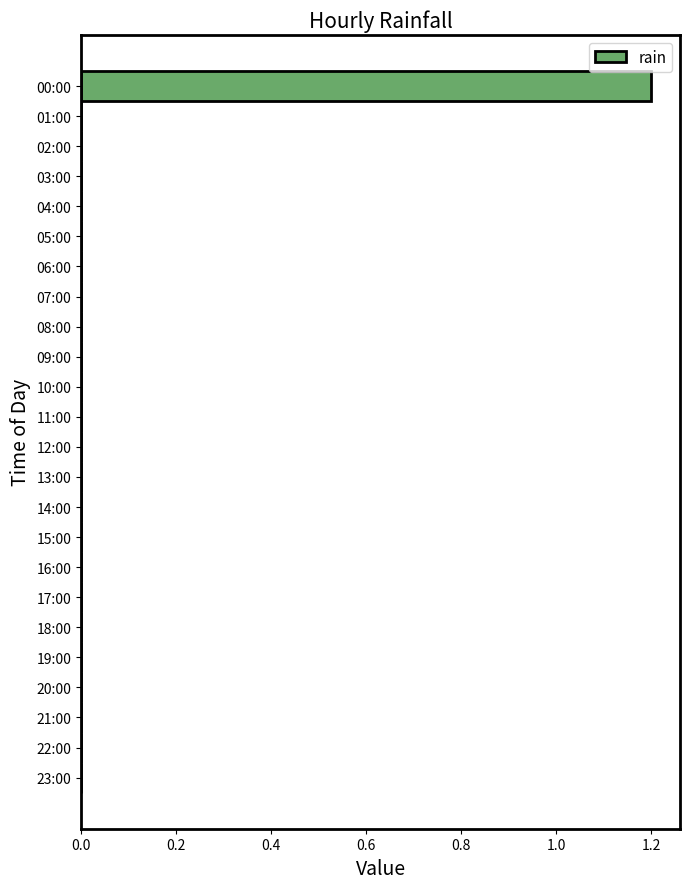

Reading bottom to top, transcribe all the data shown in this chart.

23:00=0.0	22:00=0.0	21:00=0.0	20:00=0.0	19:00=0.0	18:00=0.0	17:00=0.0	16:00=0.0	15:00=0.0	14:00=0.0	13:00=0.0	12:00=0.0	11:00=0.0	10:00=0.0	09:00=0.0	08:00=0.0	07:00=0.0	06:00=0.0	05:00=0.0	04:00=0.0	03:00=0.0	02:00=0.0	01:00=0.0	00:00=1.2